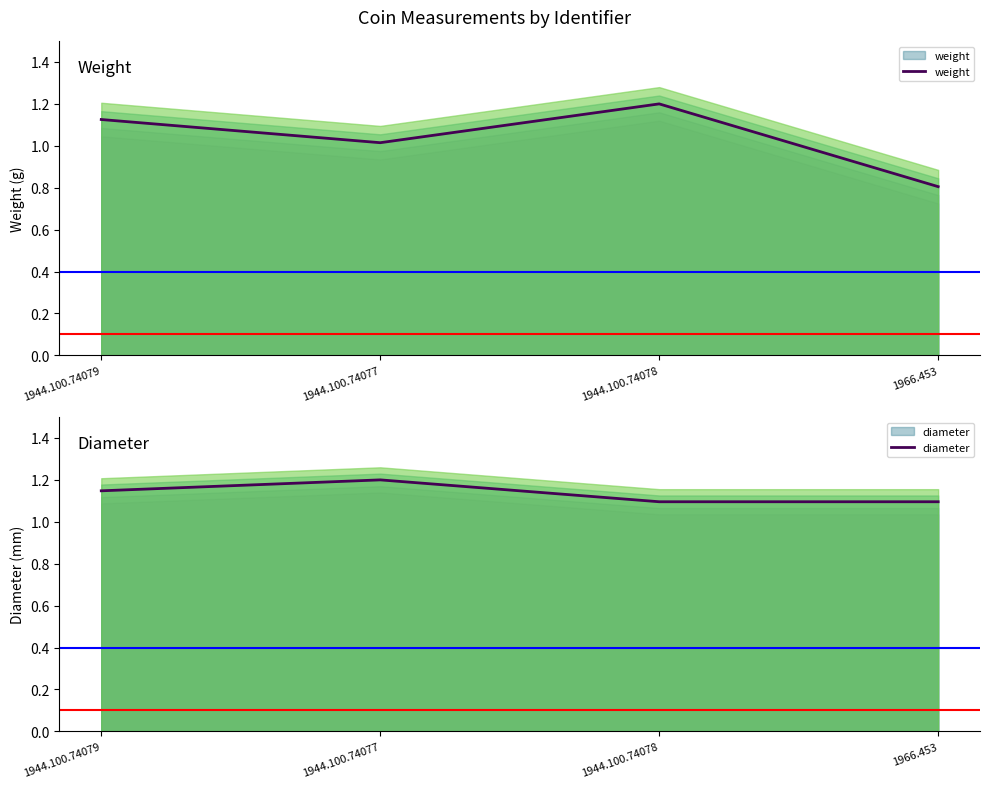

True or false: diameter has more than 1 points higher than both neighbors.

False